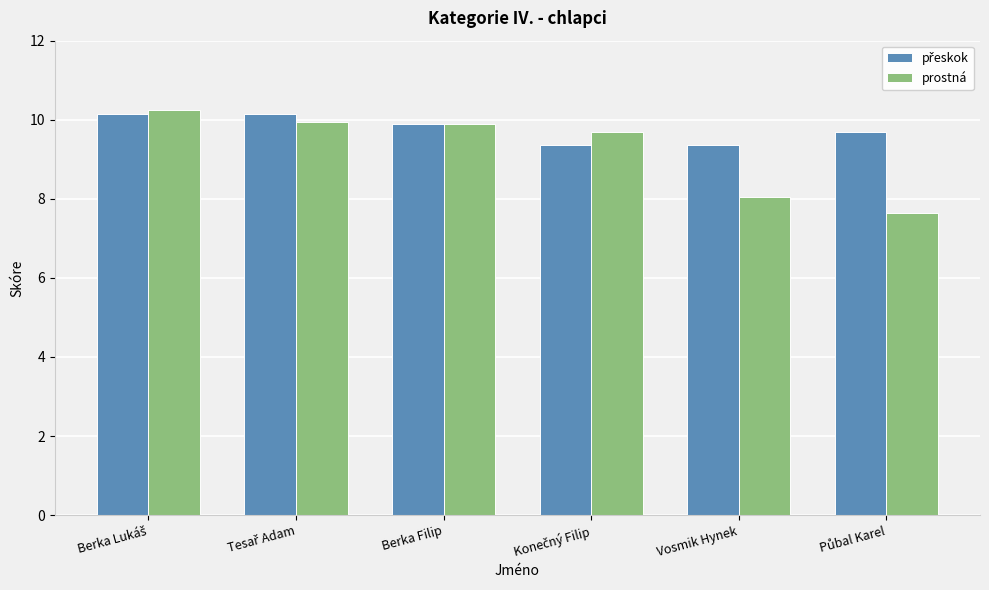

What is the sum of all prostná values?

55.5